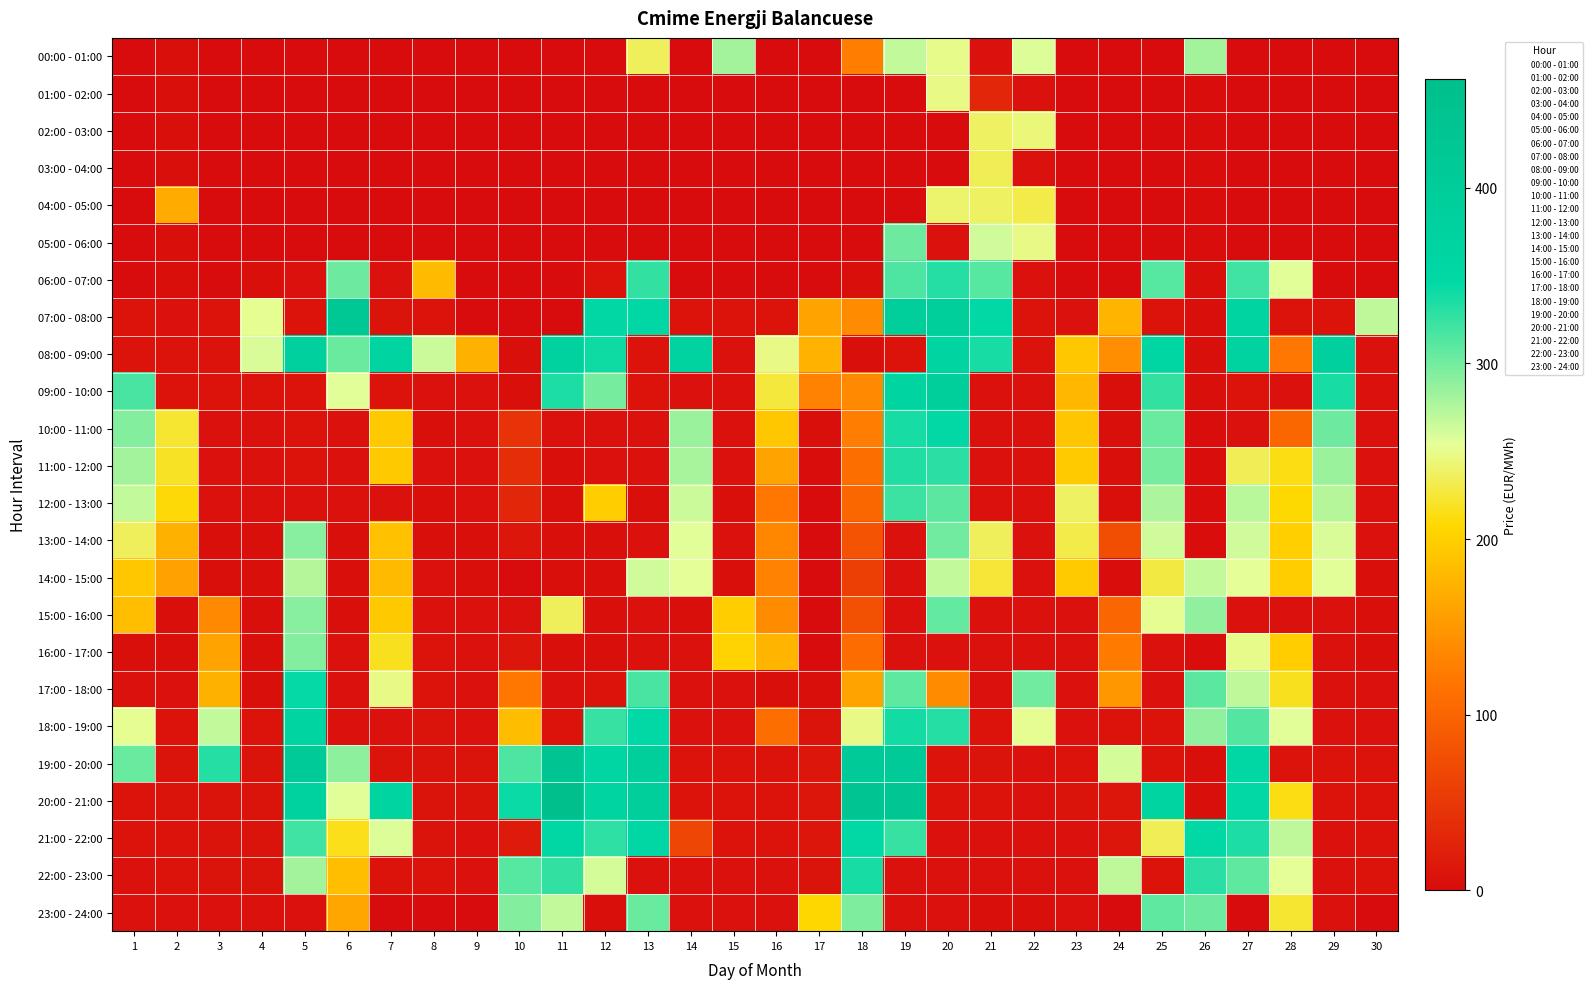

Rank the series by their maximum value, from highest to lowest.

20:00 - 21:00, 19:00 - 20:00, 07:00 - 08:00, 09:00 - 10:00, 08:00 - 09:00, 18:00 - 19:00, 21:00 - 22:00, 10:00 - 11:00, 17:00 - 18:00, 22:00 - 23:00, 11:00 - 12:00, 06:00 - 07:00, 12:00 - 13:00, 23:00 - 24:00, 15:00 - 16:00, 05:00 - 06:00, 13:00 - 14:00, 16:00 - 17:00, 00:00 - 01:00, 14:00 - 15:00, 01:00 - 02:00, 02:00 - 03:00, 04:00 - 05:00, 03:00 - 04:00